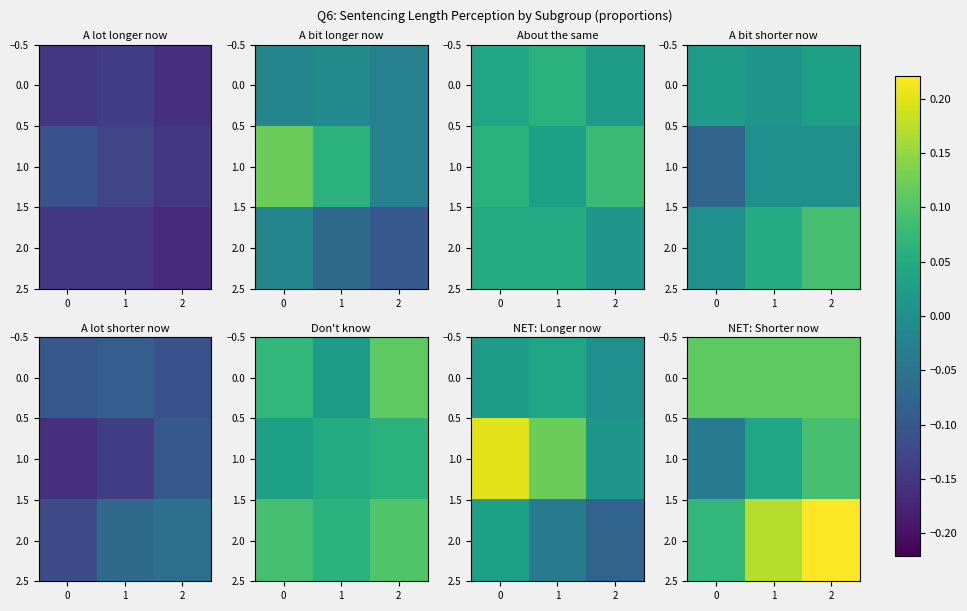

Rank the series by their maximum value, from highest to lowest.

2.0, 0.0, 1.0